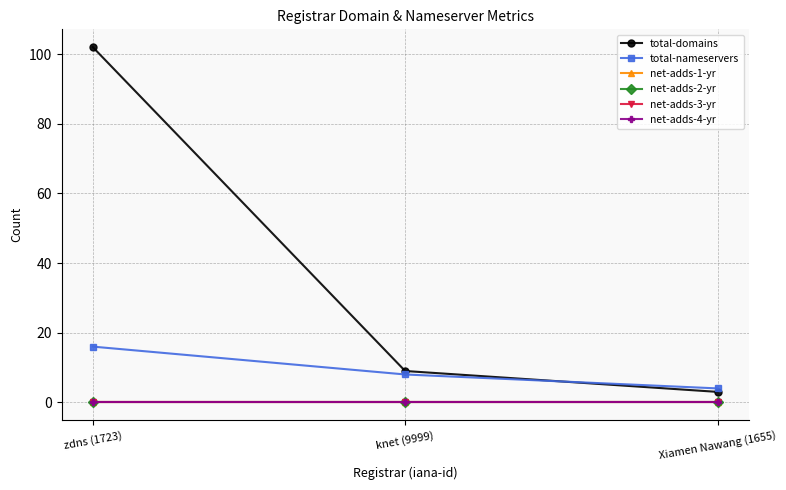

Which series has the largest total across all categories?

total-domains